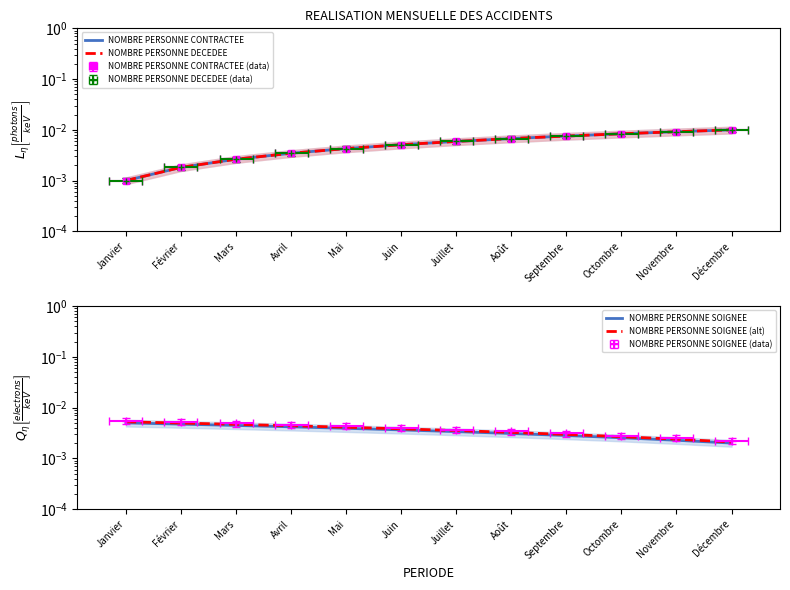

Which series has the largest total across all categories?

NOMBRE PERSONNE CONTRACTEE